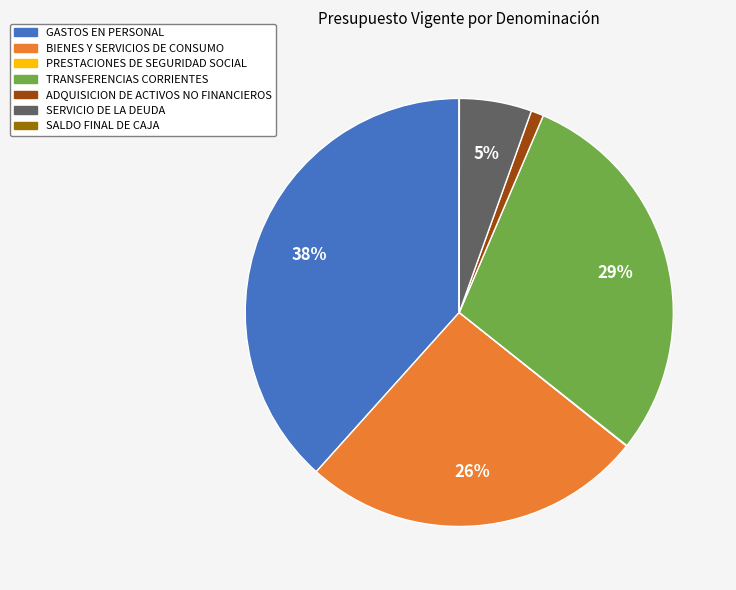

True or false: TRANSFERENCIAS CORRIENTES accounts for 37% of the total.

False